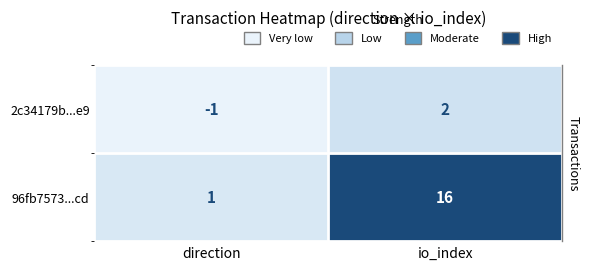

At io_index, list the series in order from largest to smallest.

96fb7573...cd, 2c34179b...e9